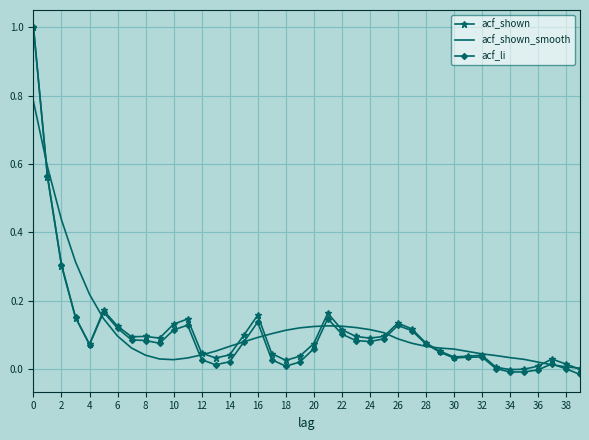

Which series has the widest spread of values?

acf_li